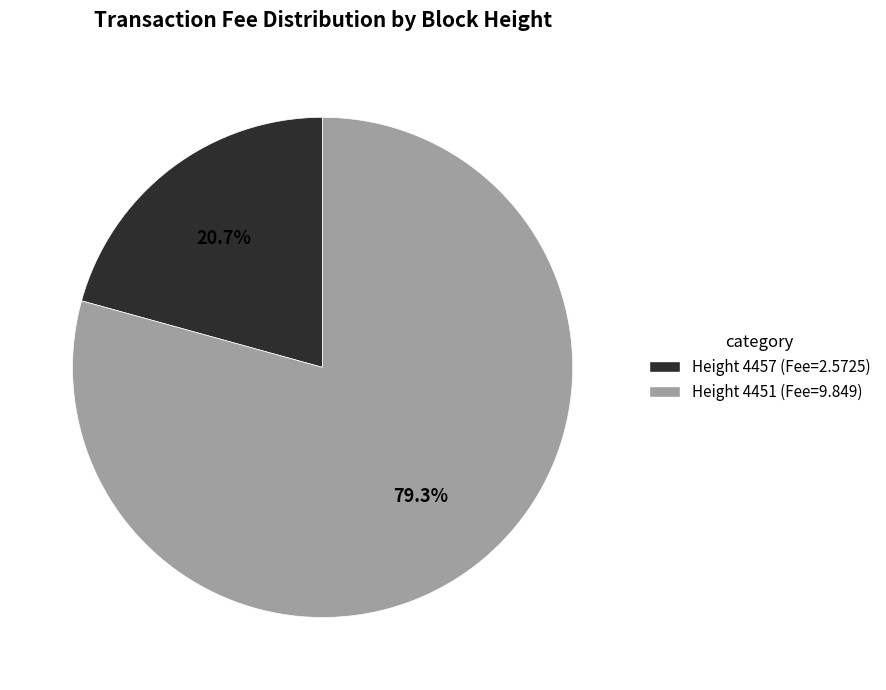

Does any single category account for the majority?

Yes